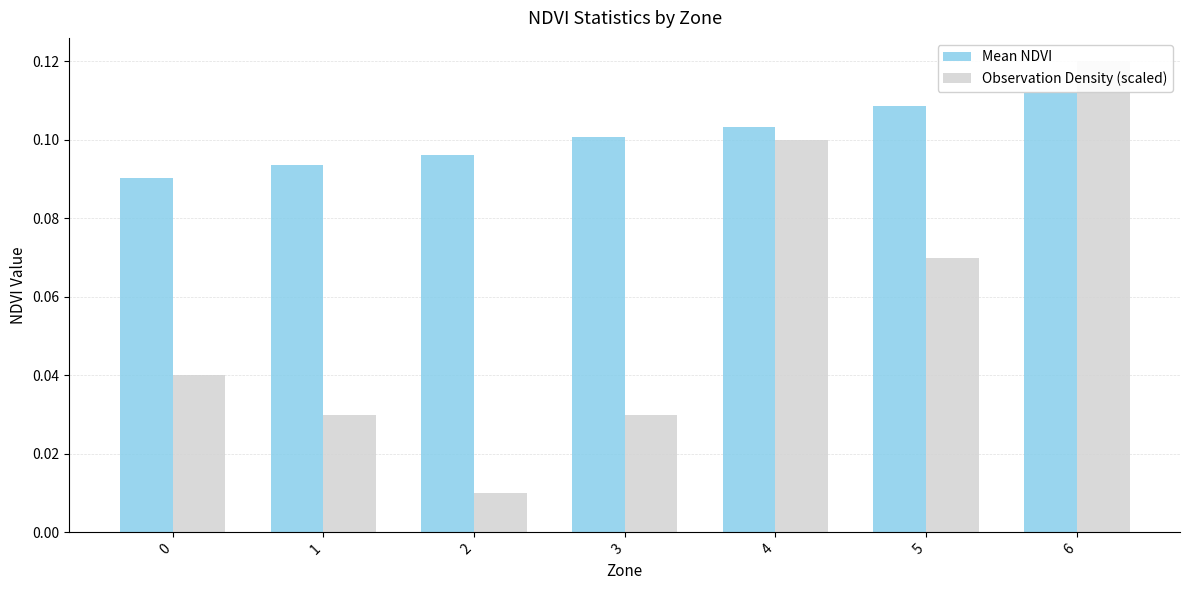

Between 0 and 5, which series saw the biggest shift?

Observation Density (scaled)